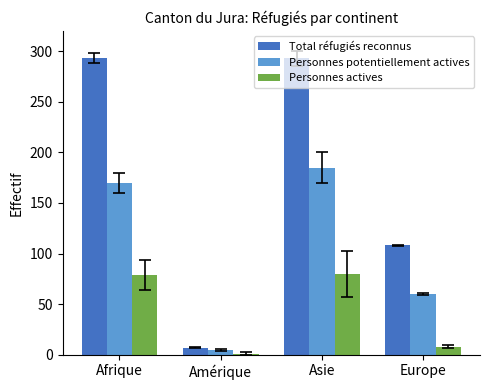

The Personnes potentiellement actives series shows 95 at Europe. True or false?

False